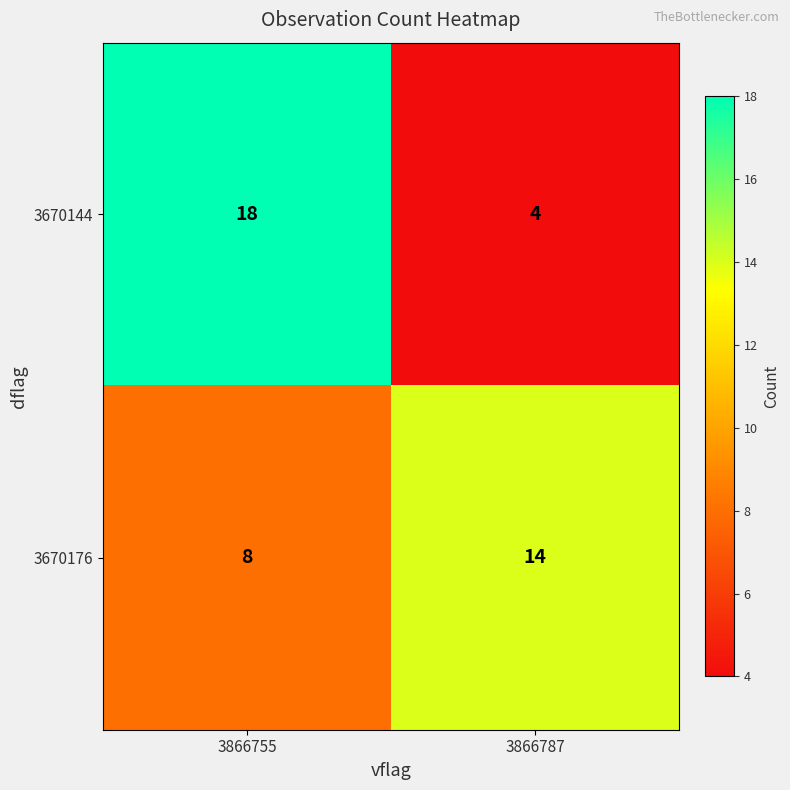

What is the difference between the 3670176 values at 3866787 and 3866755?

6